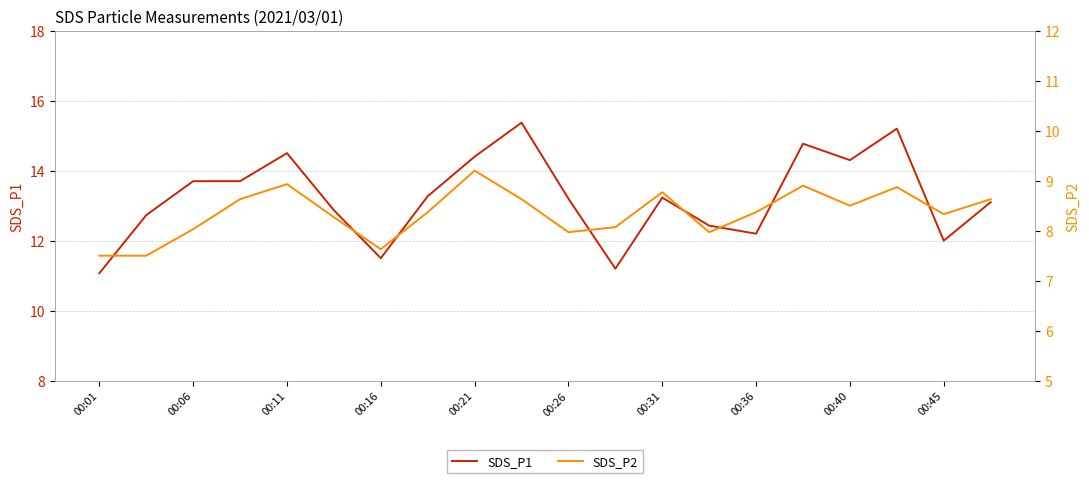

At which label is SDS_P1 closest to 13?

19